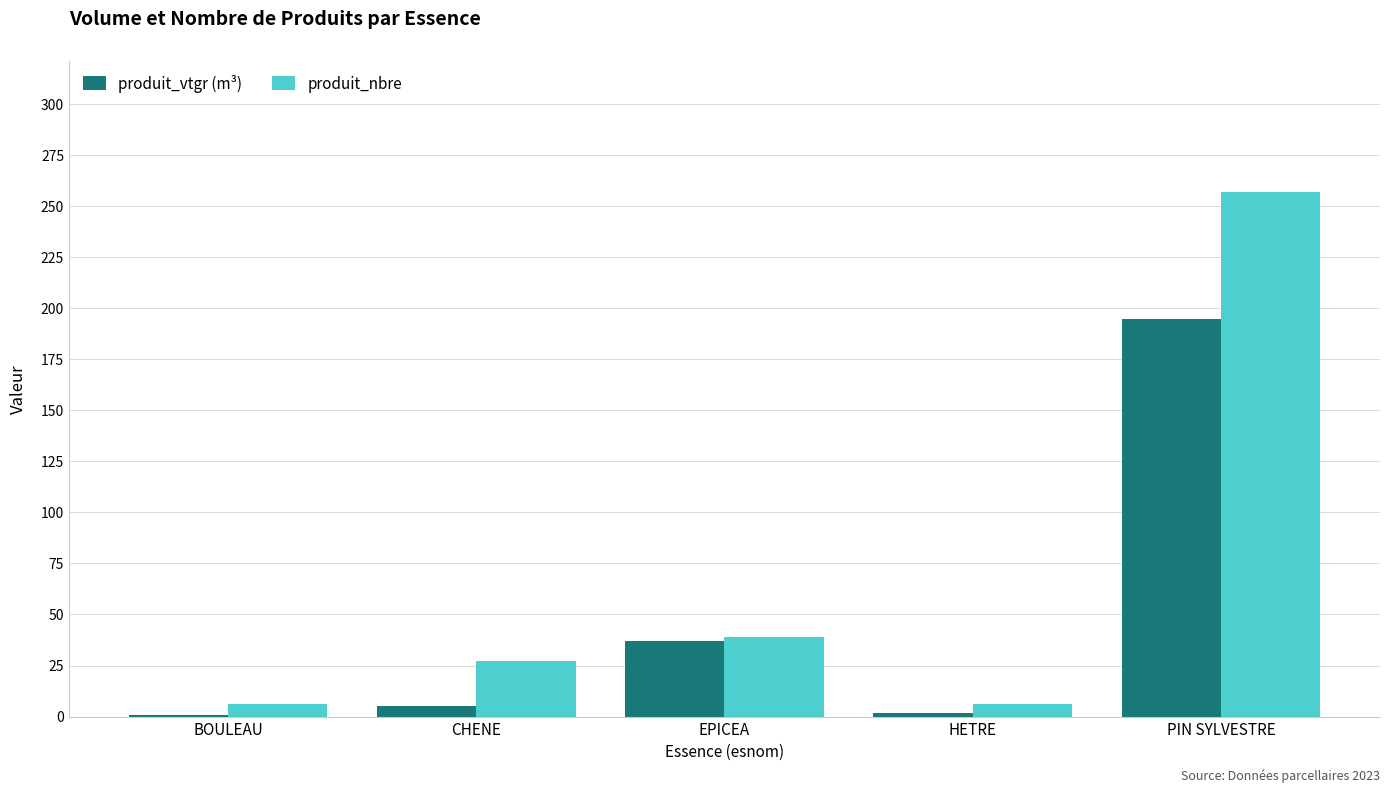

What is the average value of the produit_nbre series?

67.0